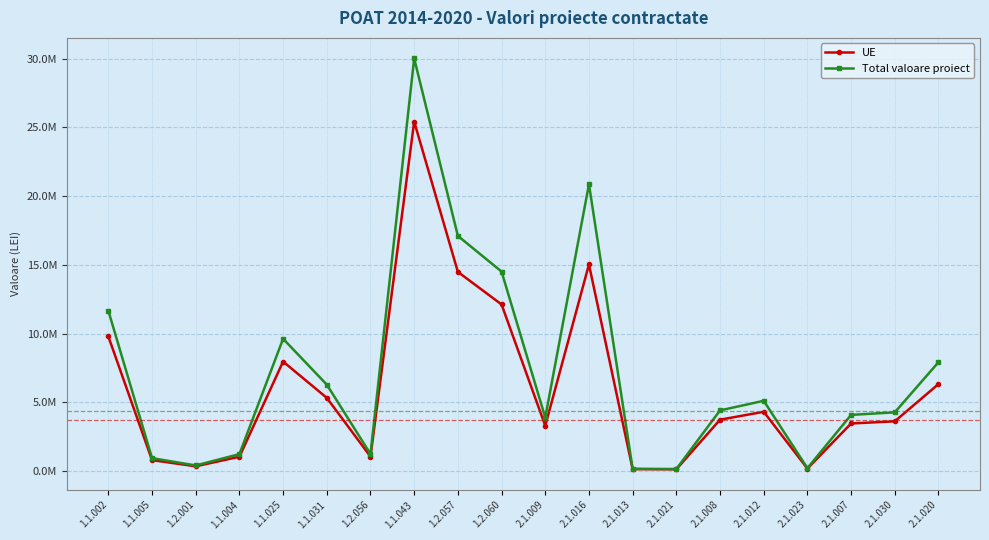

Is it true that UE equals 9914821.4 at 2.1.020?

False